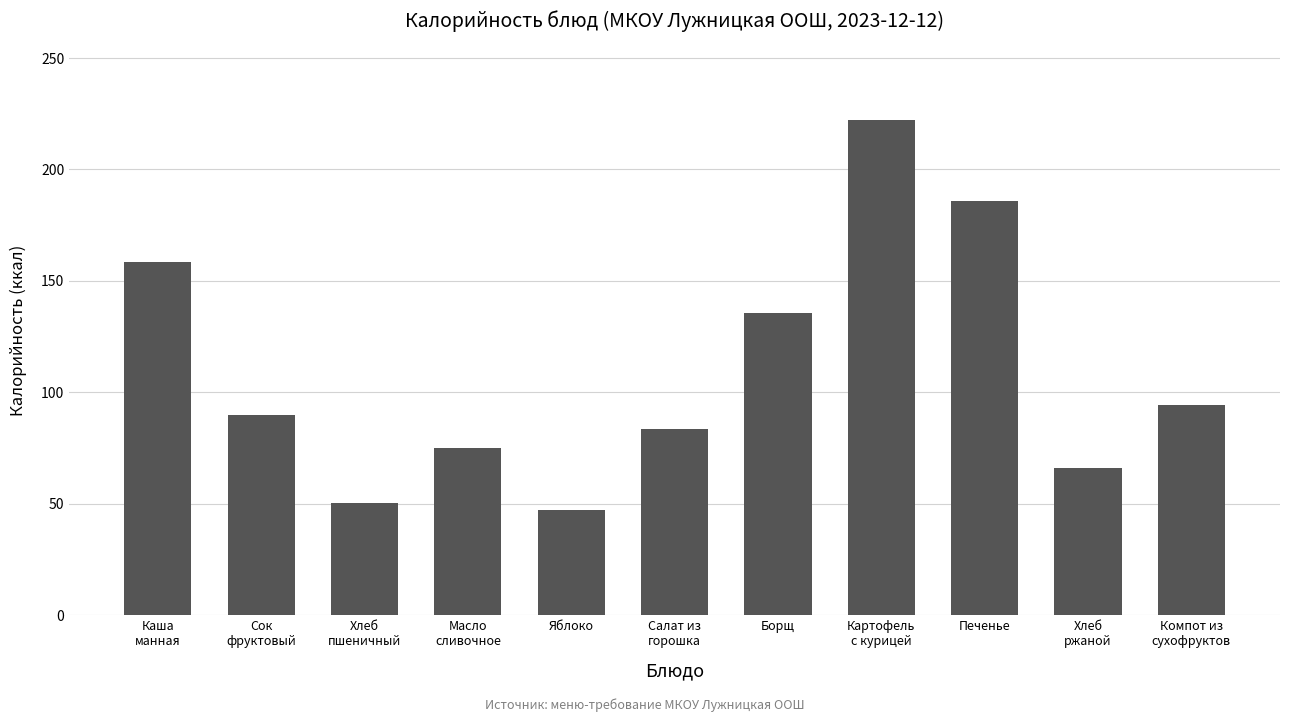

How many series are shown in this chart?

1